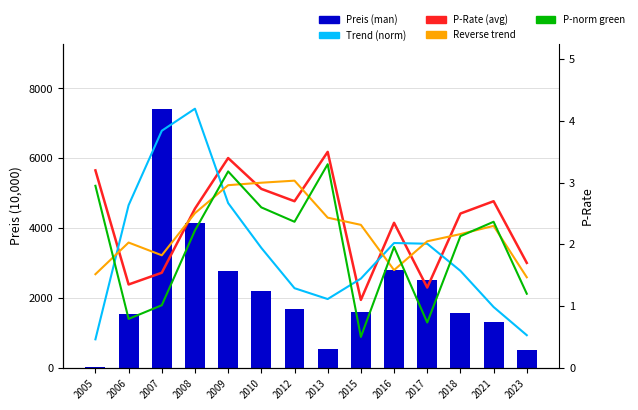

Where is P-norm green nearest to the value 1?

2007